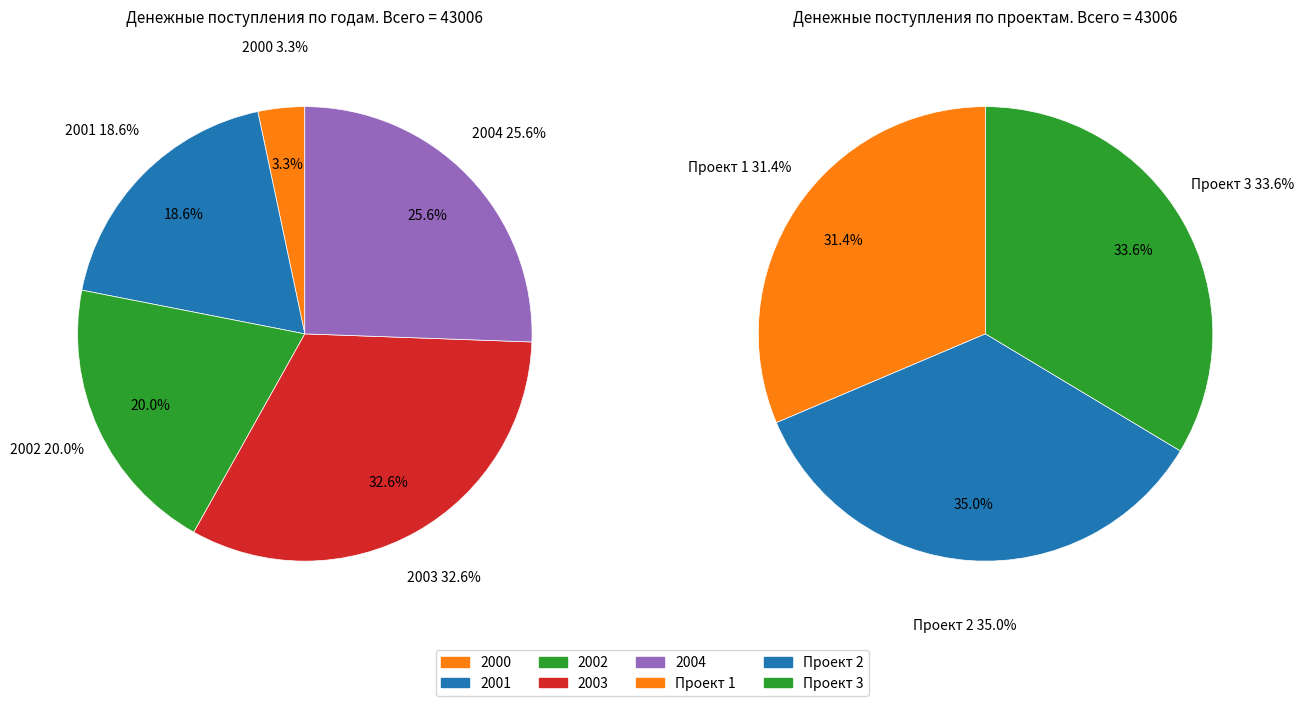

Which has a higher value, 2000 or 2004?

2004